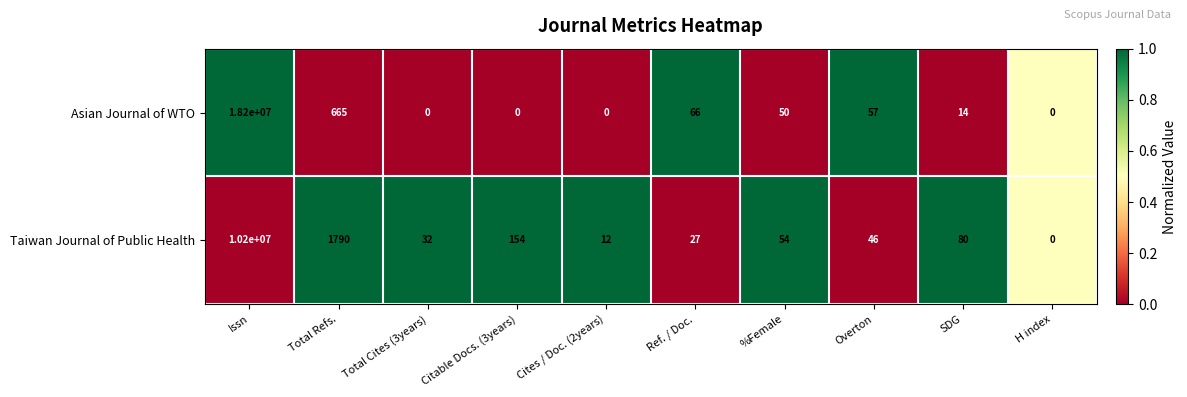

Which series has the largest range (max minus min)?

Asian Journal of WTO